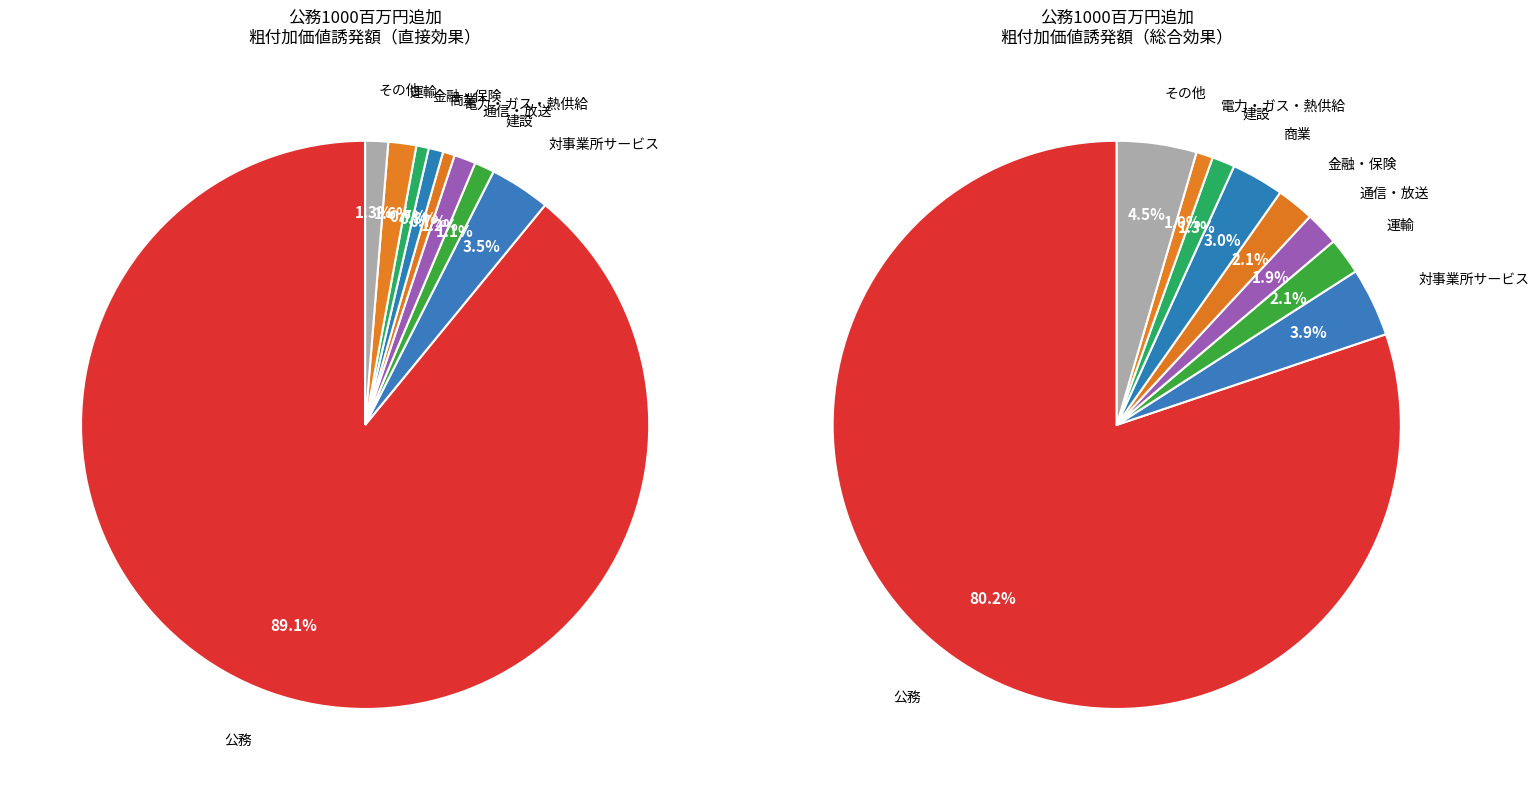

True or false: 商業 accounts for 12% of the total.

False